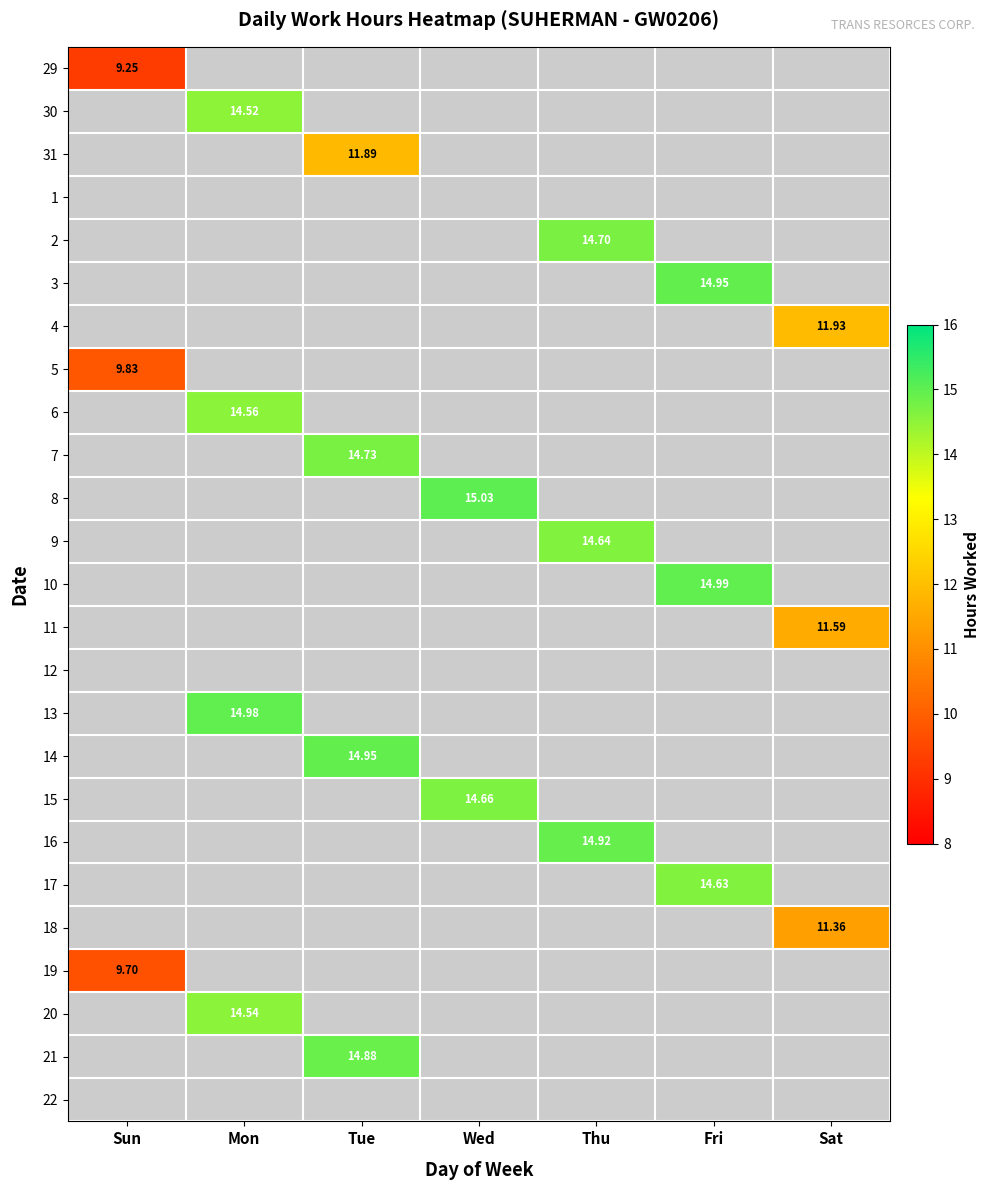

Which label corresponds to the smallest value in the chart?

Sun